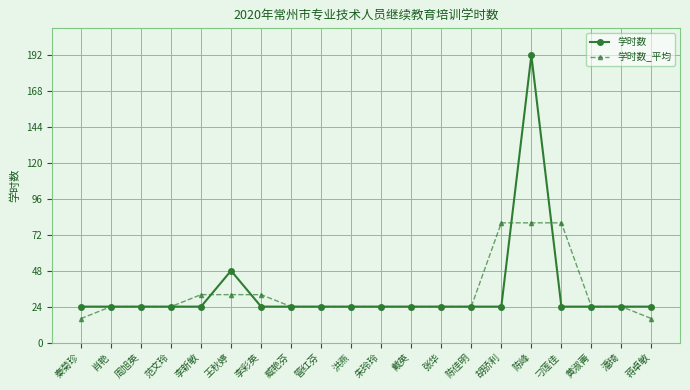

Which series changed the most between 范文玲 and 王秋婷?

学时数